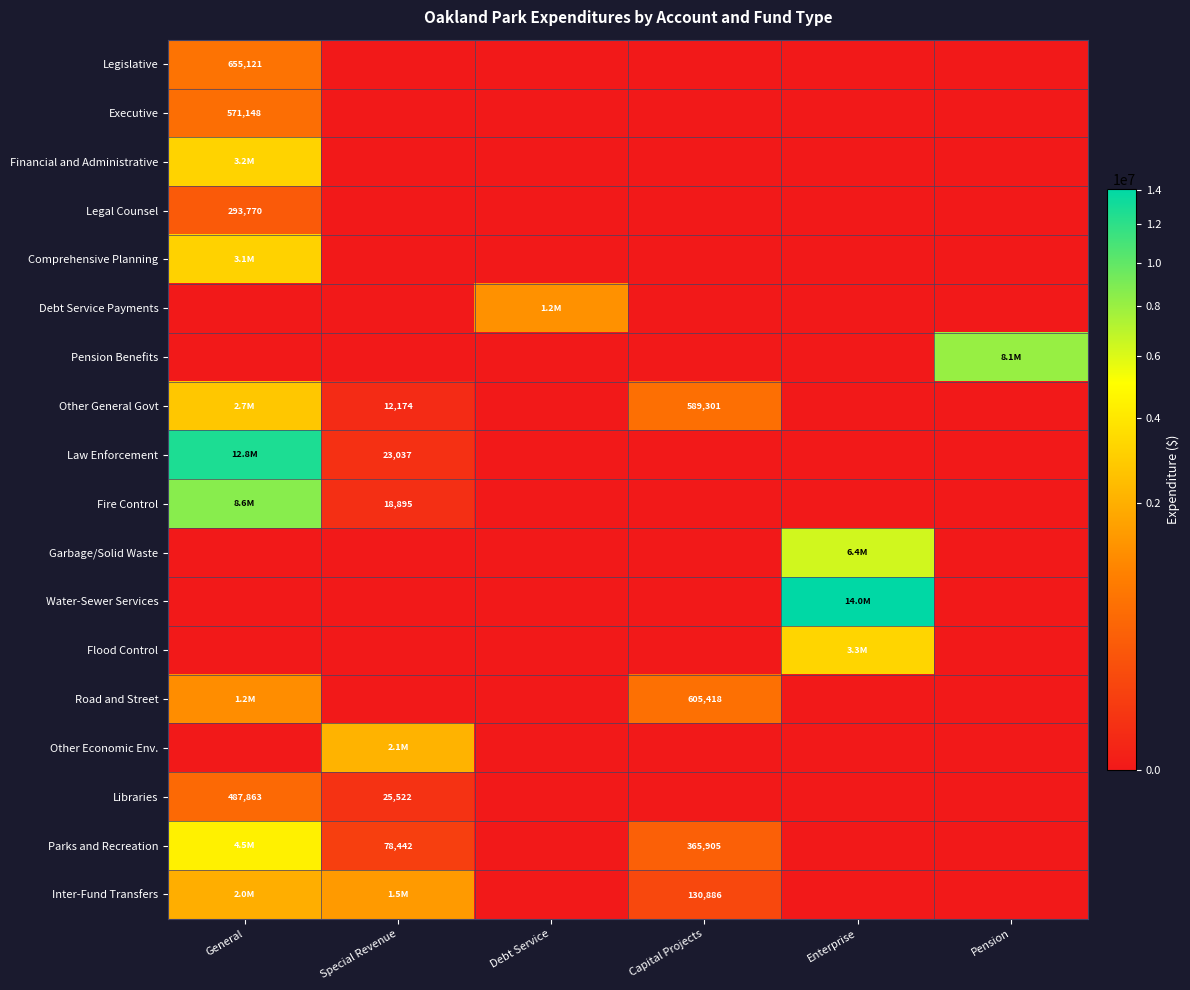

What is the spread (max minus min) of values at Special Revenue?

2113697